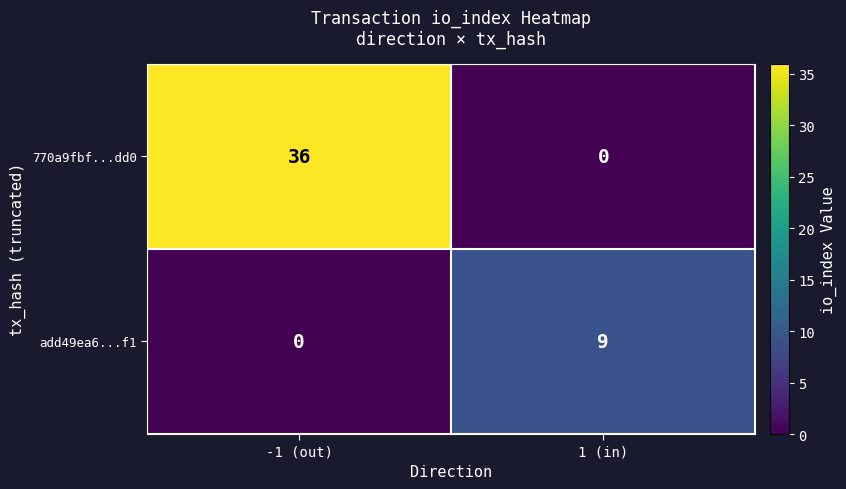

Count the number of data series in this chart.

2